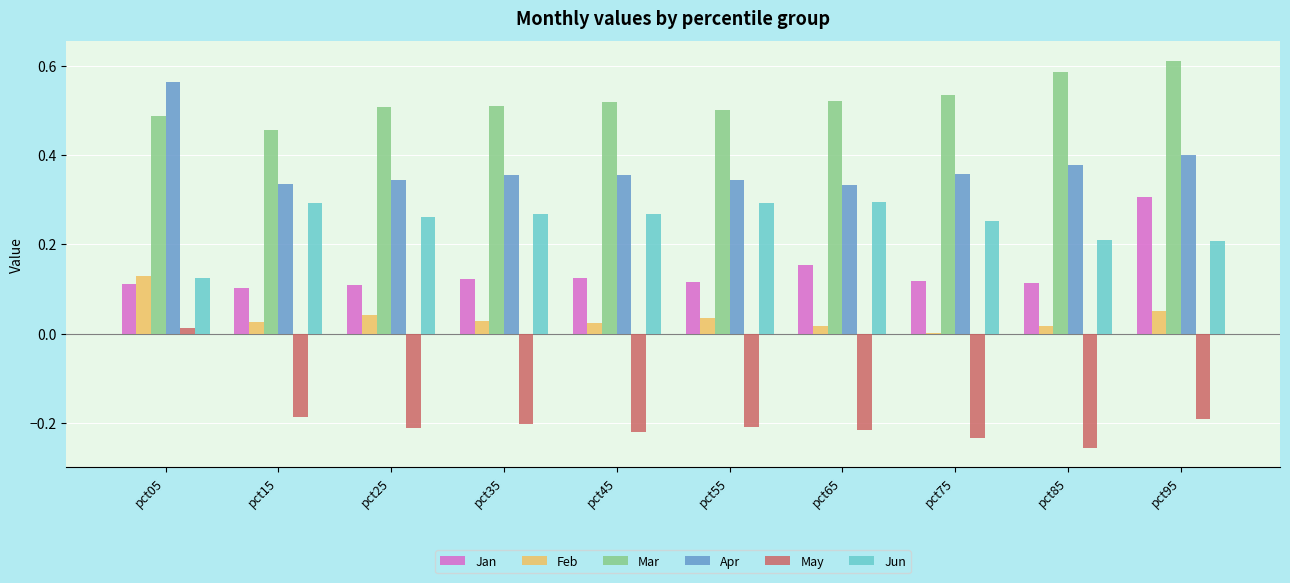

The Jun series shows 0.0 at pct05. True or false?

False